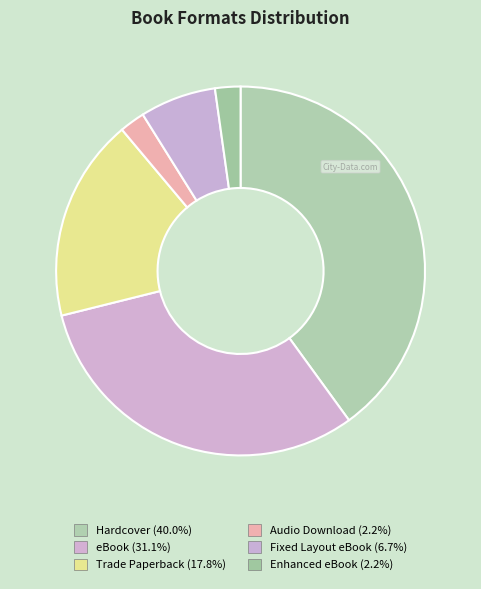

What percentage do Fixed Layout eBook and Enhanced eBook together represent?

8.9%